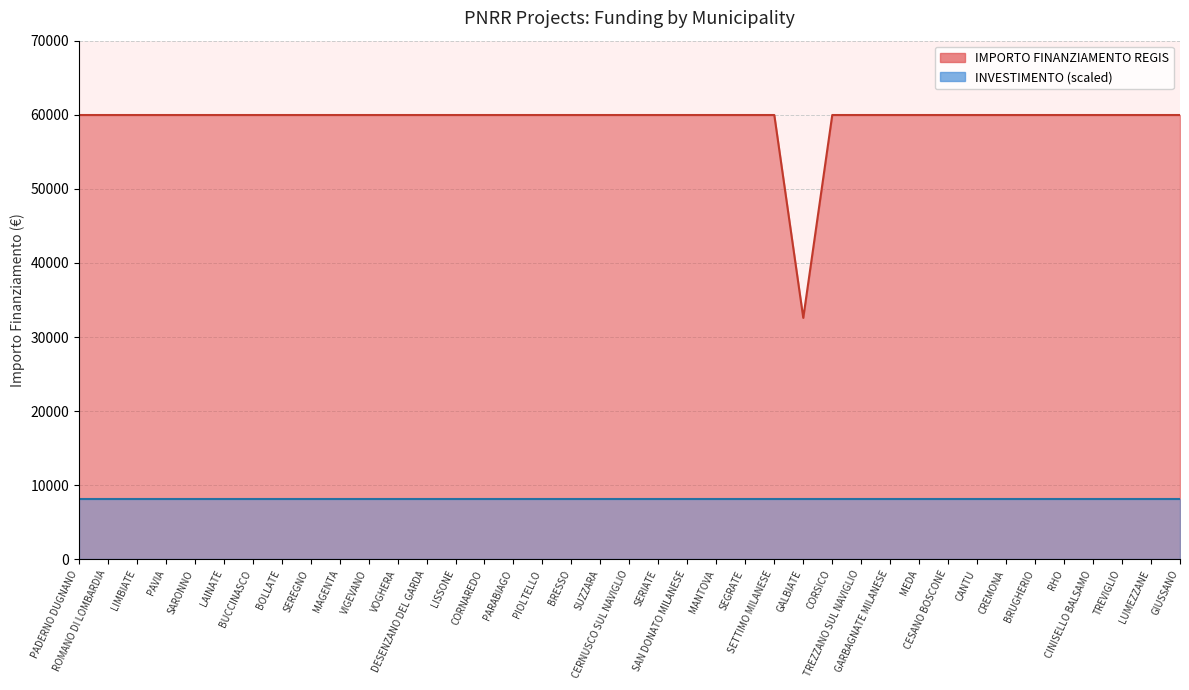

What is the label of the 12th point from the right?

TREZZANO SUL NAVIGLIO